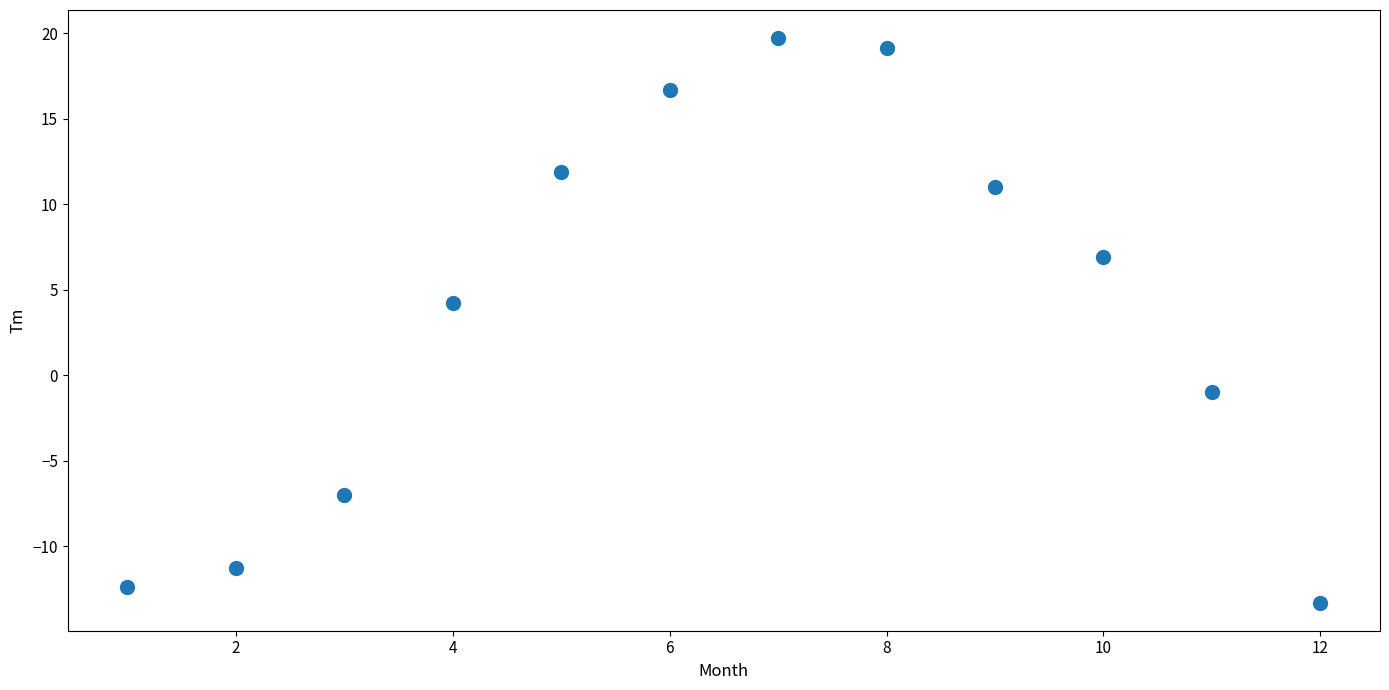

What Y value in the scatter plot is closest to 3?

4.2